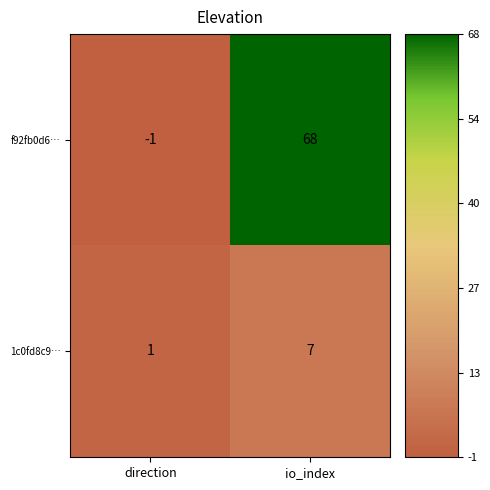

At which category is the sum across all series the highest?

io_index